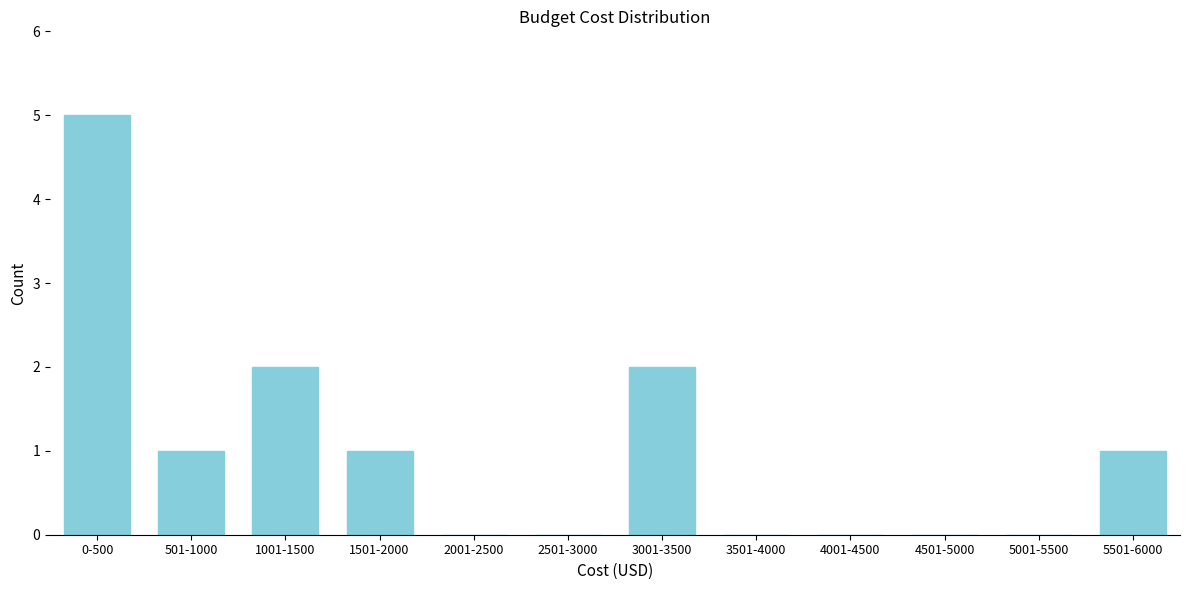

Reading left to right, what are all the values shown in this chart?

0-500=5	501-1000=1	1001-1500=2	1501-2000=1	2001-2500=0	2501-3000=0	3001-3500=2	3501-4000=0	4001-4500=0	4501-5000=0	5001-5500=0	5501-6000=1